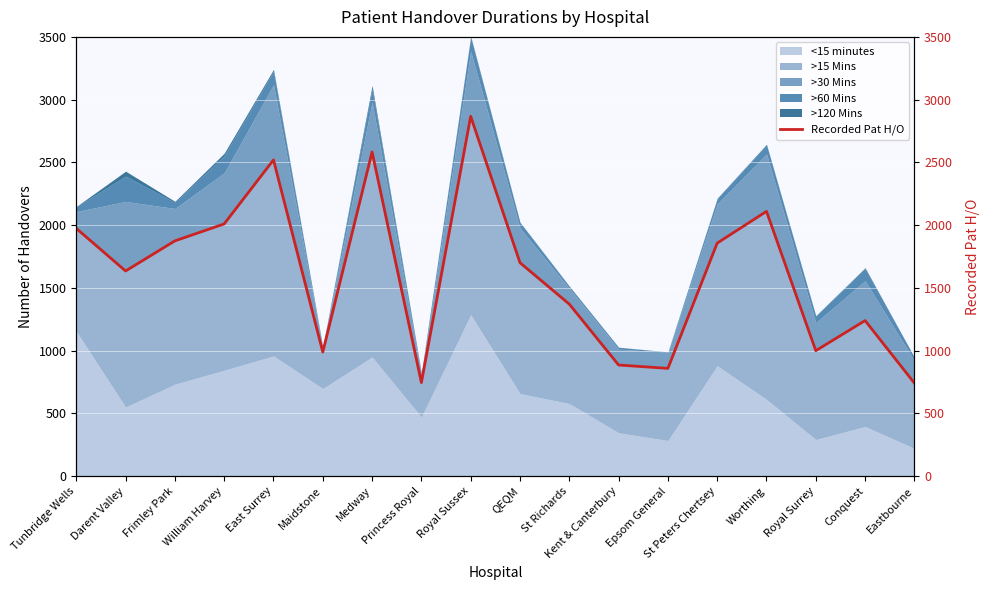

The chart shows a value of 1875 at Frimley Park. True or false?

True